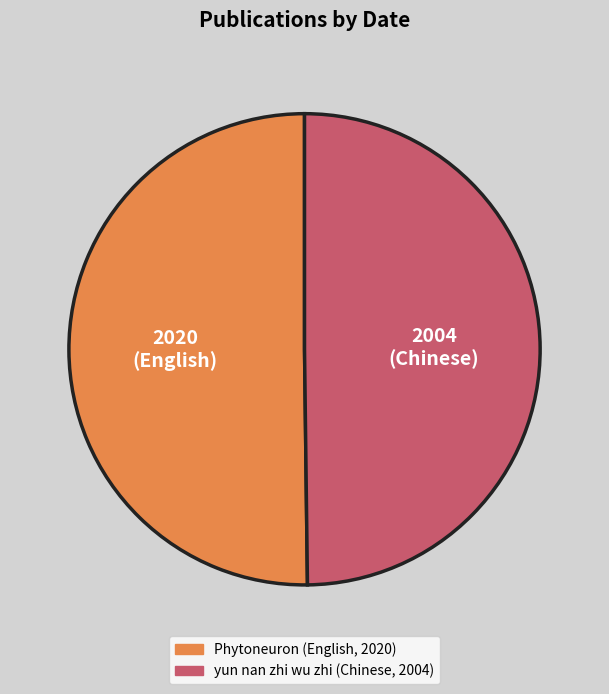

How many segments does this pie chart have?

2